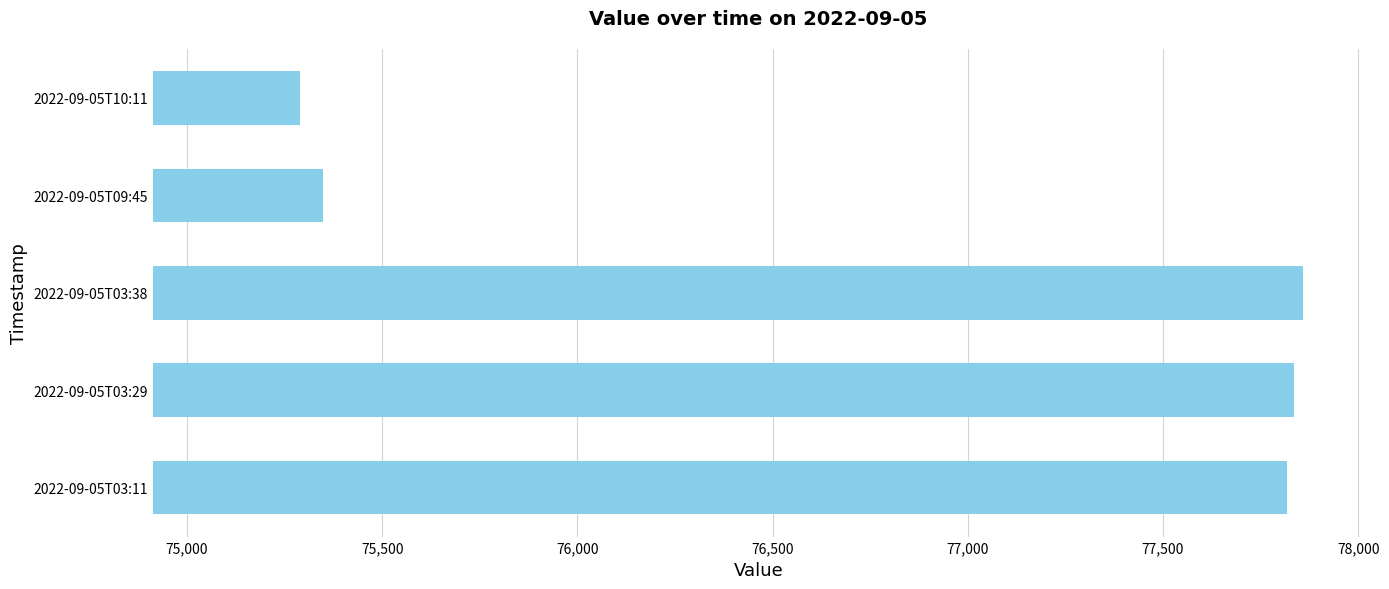

Does the chart contain stacked bars?

No